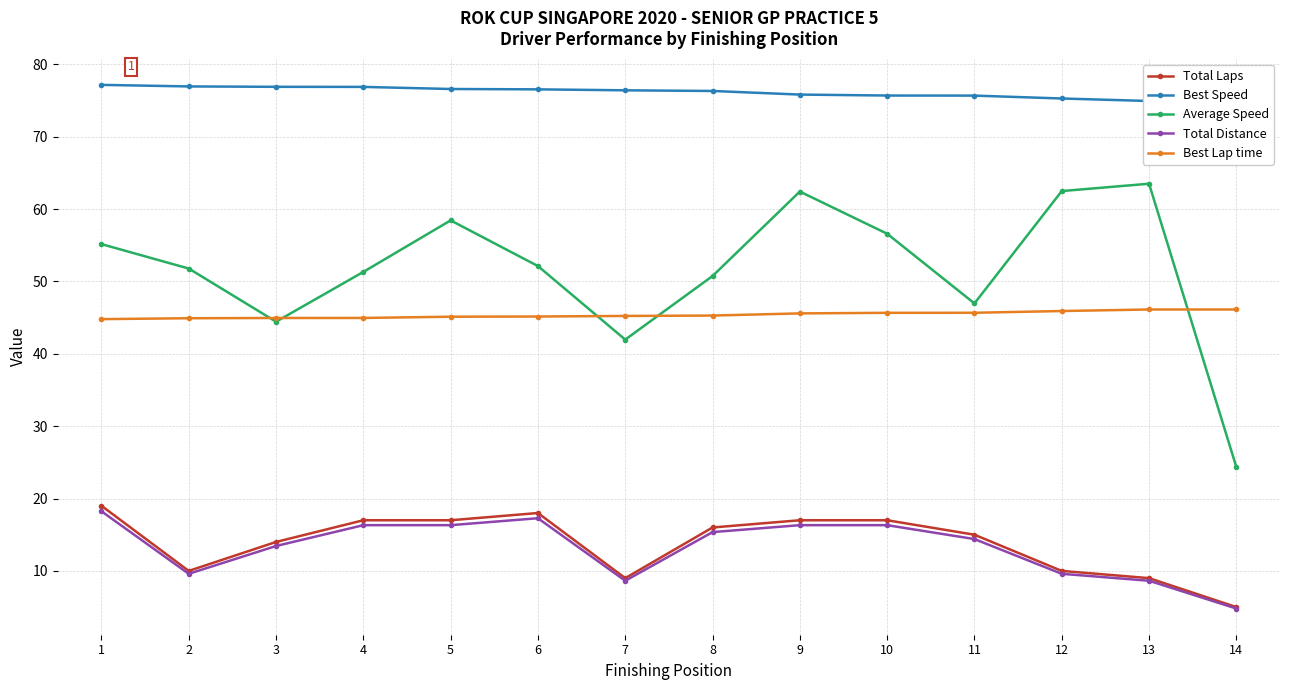

What is the maximum value shown in the chart?

77.2